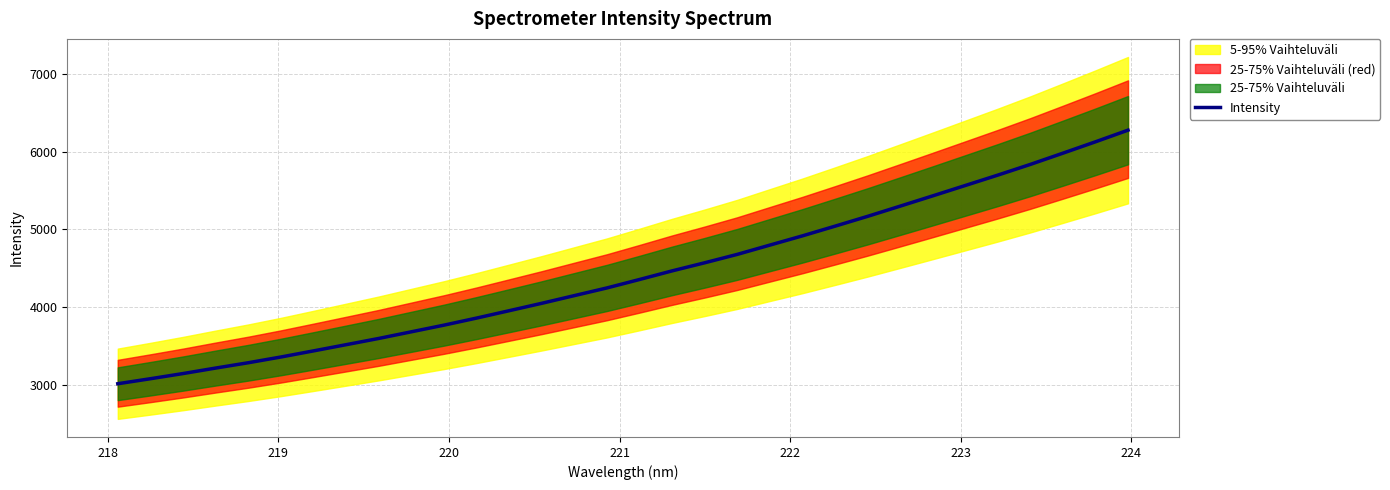

How many lines are shown in the chart?

1